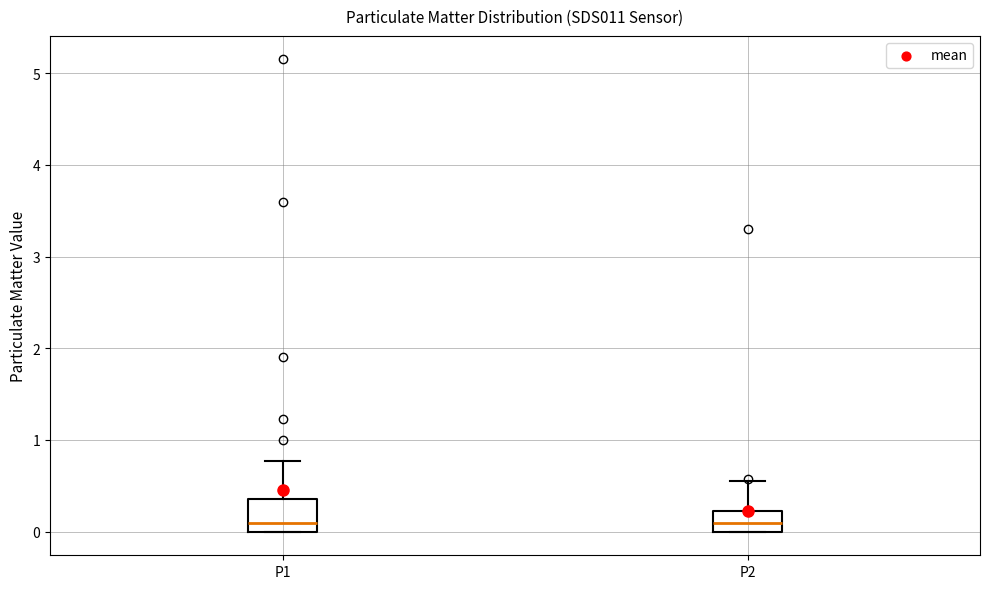

Where does the median line of the box for P2 sit on the y-axis? The values are not printed on the chart, so give them approximately, as read against the axis.

0.1